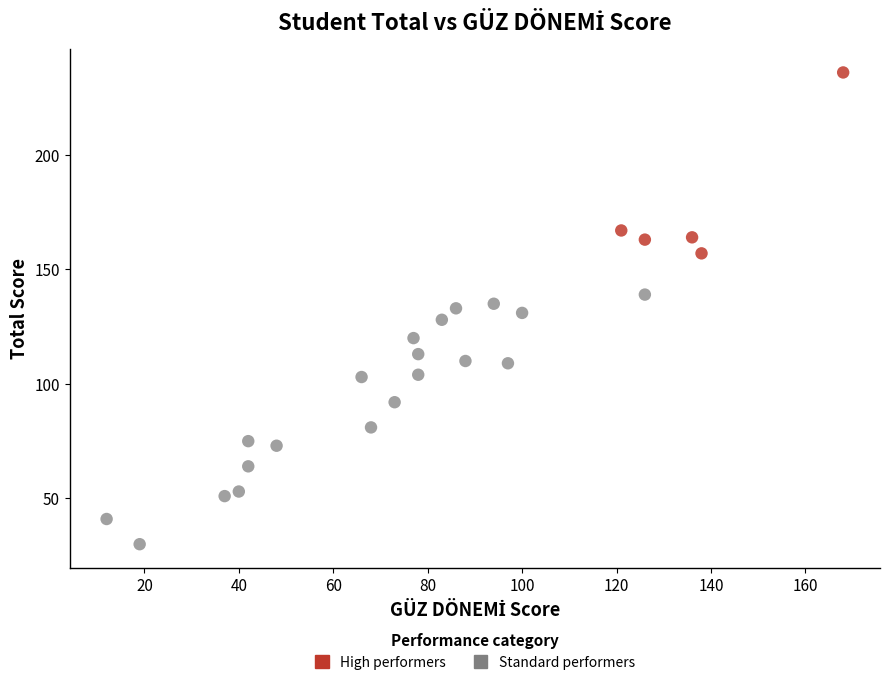

Which series has the widest spread of Y values?

Standard performers